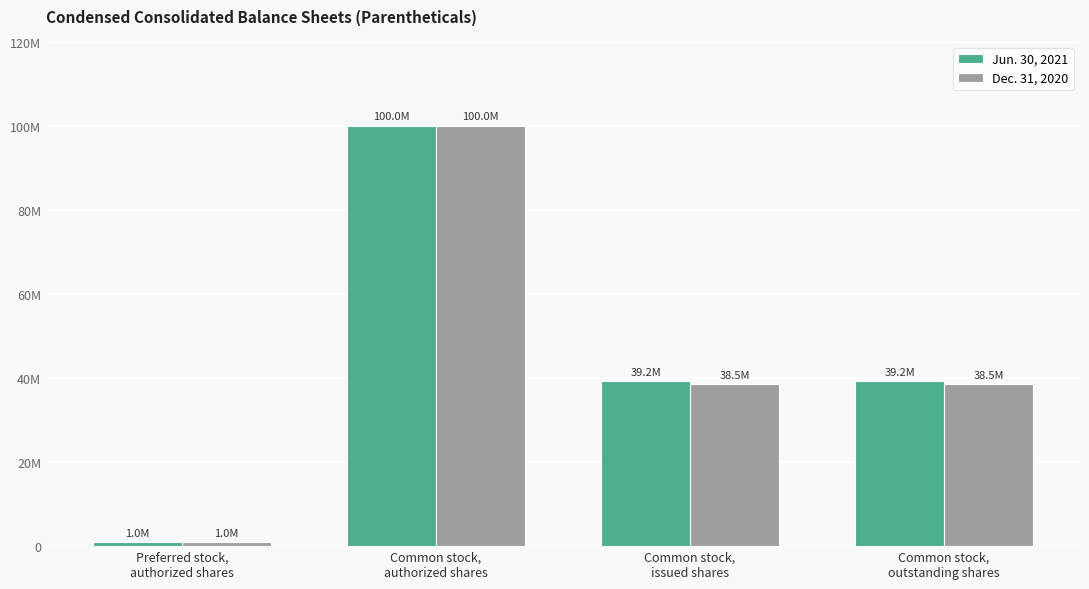

What is the difference between the maximum and minimum values in the Dec. 31, 2020 series?

99000000